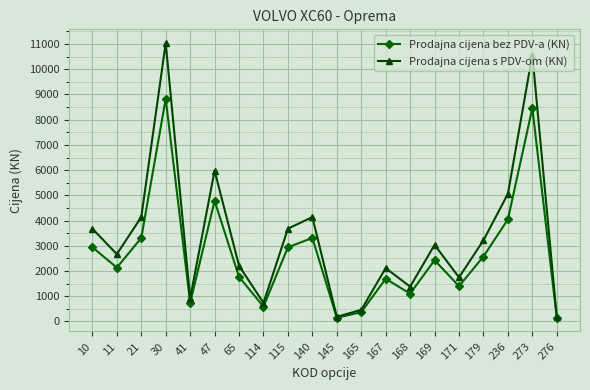

Reading left to right, list all the values displayed in this chart.

Prodajna cijena bez PDV-a (KN): 2943.2	2134.4	3311.2	8830.4	736.0	4783.2	1766.4	588.8	2943.2	3311.2	147.2	368.0	1692.8	1104.0	2428.8	1398.4	2575.2	4047.2	8462.4	147.2
Prodajna cijena s PDV-om (KN): 3679.0	2668.0	4139.0	11038.0	920.0	5979.0	2208.0	736.0	3679.0	4139.0	184.0	460.0	2116.0	1380.0	3036.0	1748.0	3219.0	5059.0	10578.0	184.0